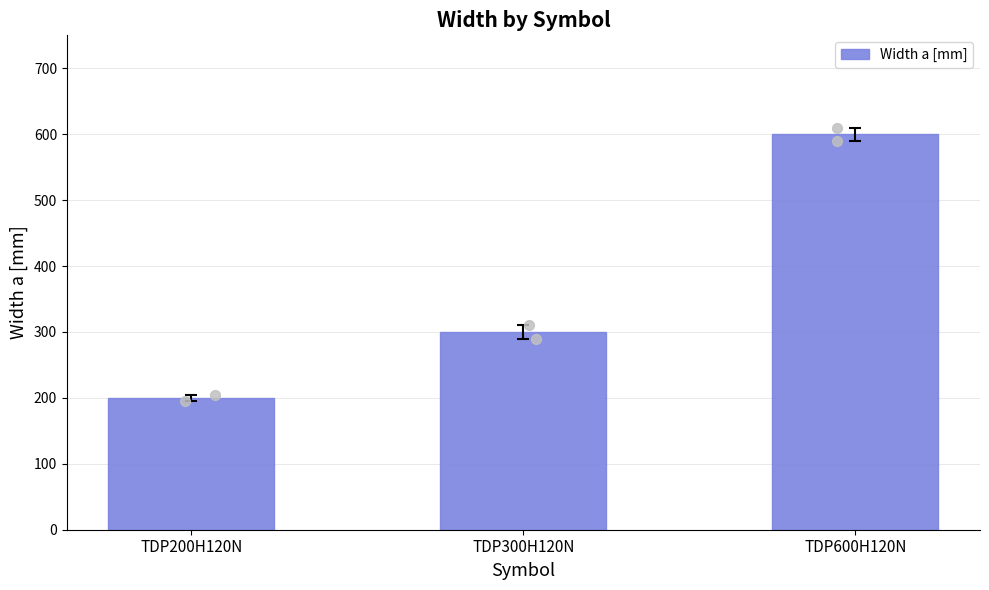

What is the change in value from TDP200H120N to TDP300H120N?

+100